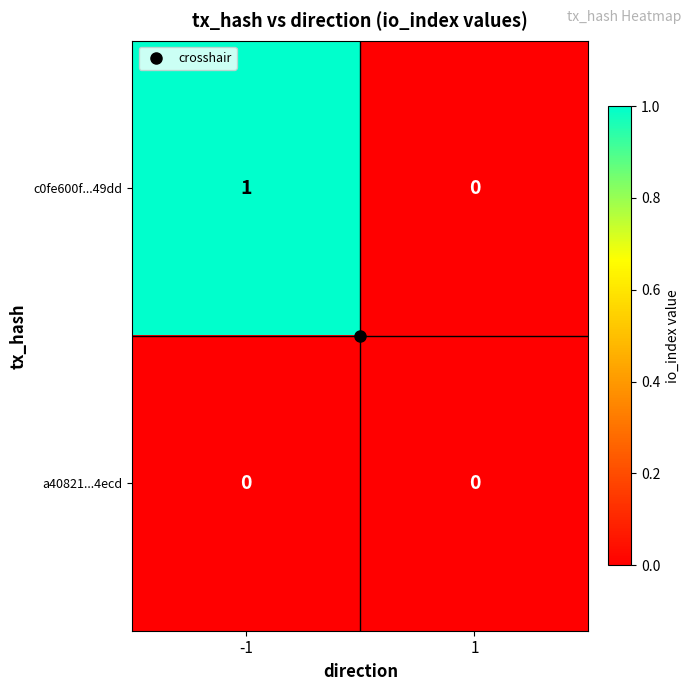

Which series has the largest total across all categories?

c0fe600f...49dd